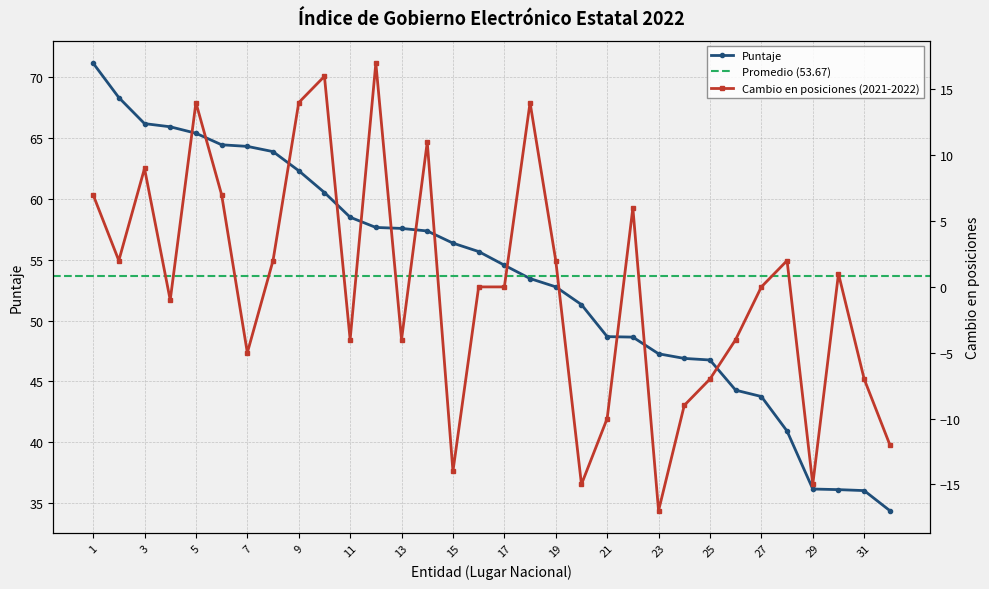

List the series in order of their overall mean, lowest first.

Cambio en posiciones (2021-2022), Puntaje